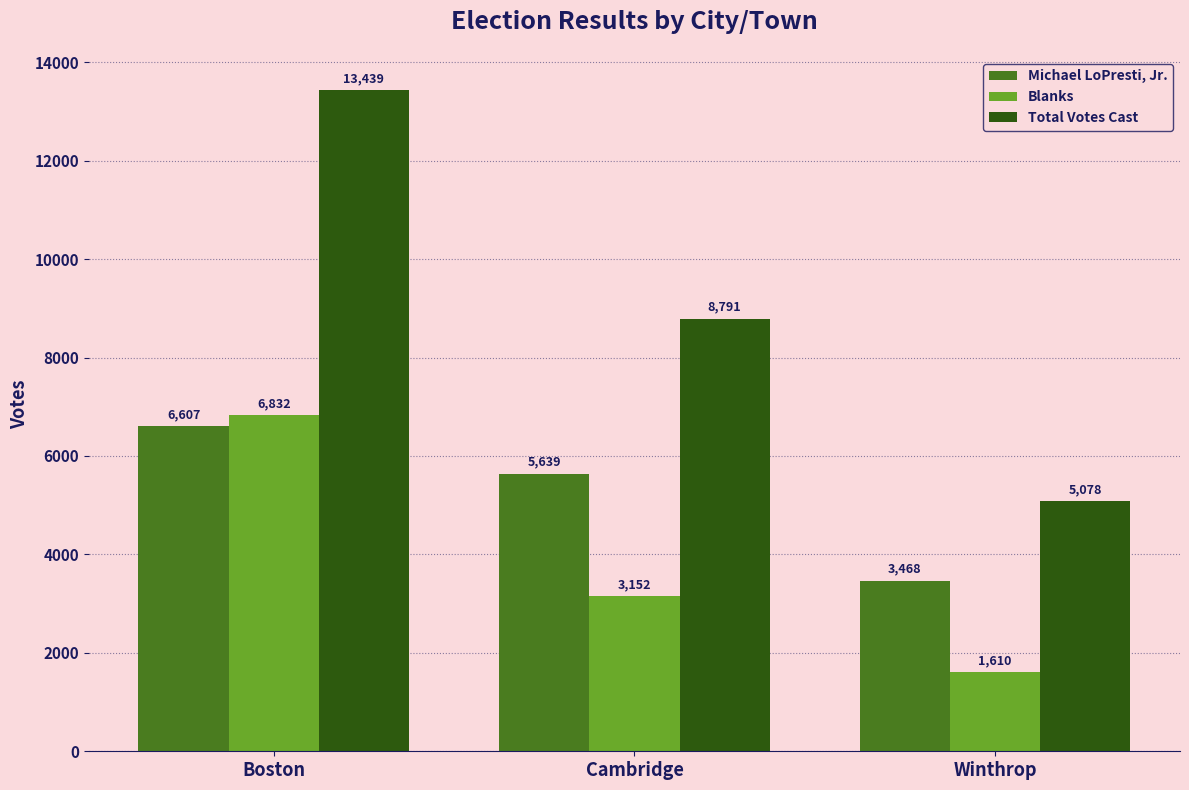

How many Total Votes Cast values are between 5078 and 13439?

3